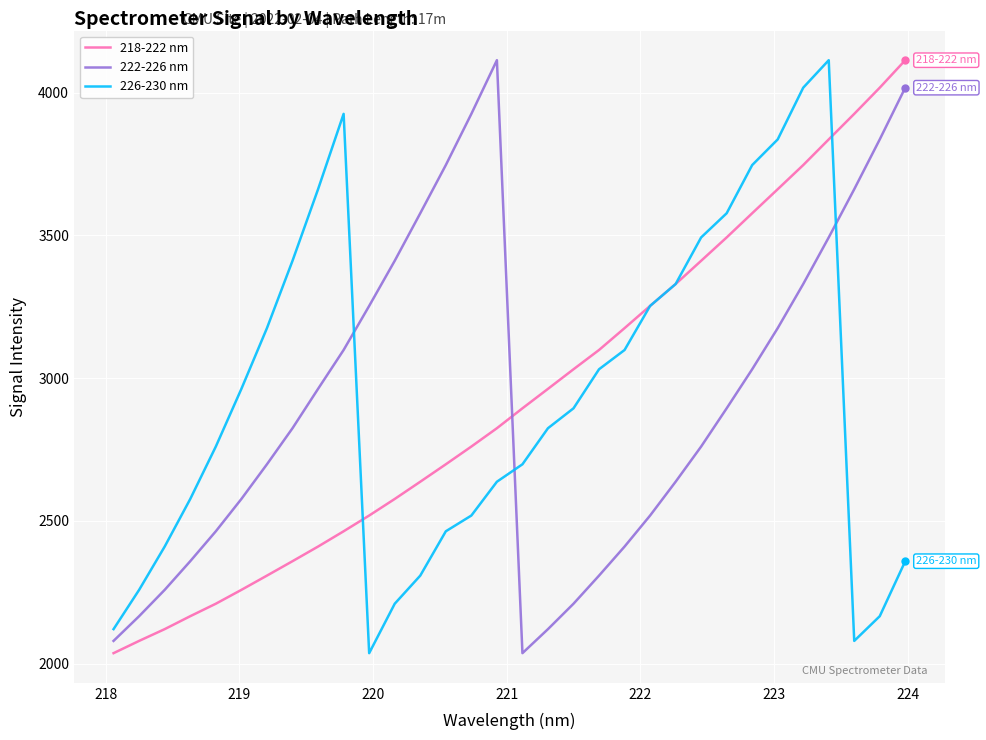

True or false: 226-230 nm and 222-226 nm intersect in this chart.

True